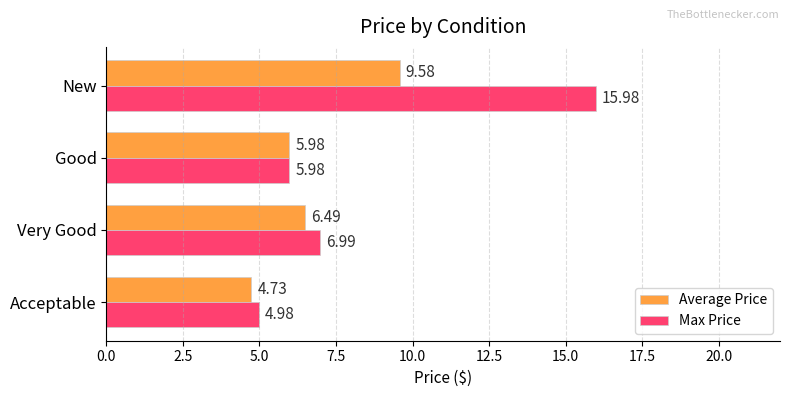

List the labels in order of Average Price value, largest first.

New, Very Good, Good, Acceptable